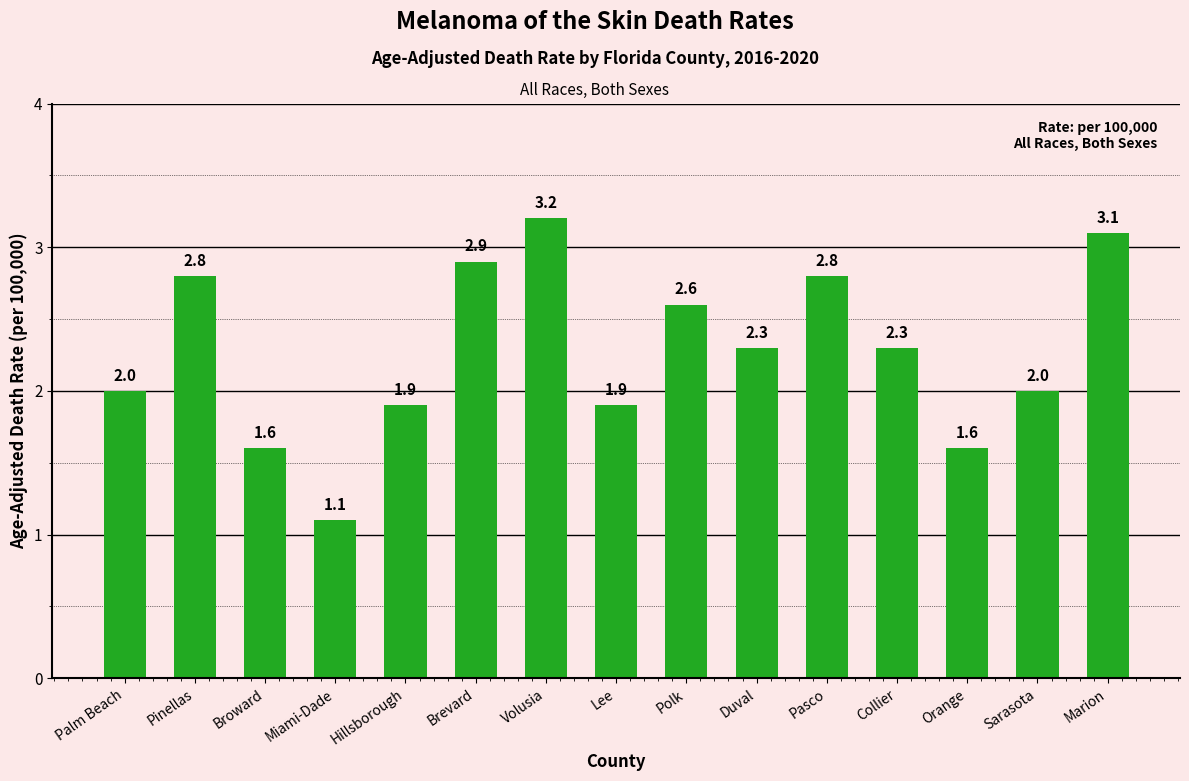

What is the difference between the maximum and minimum values?

2.1